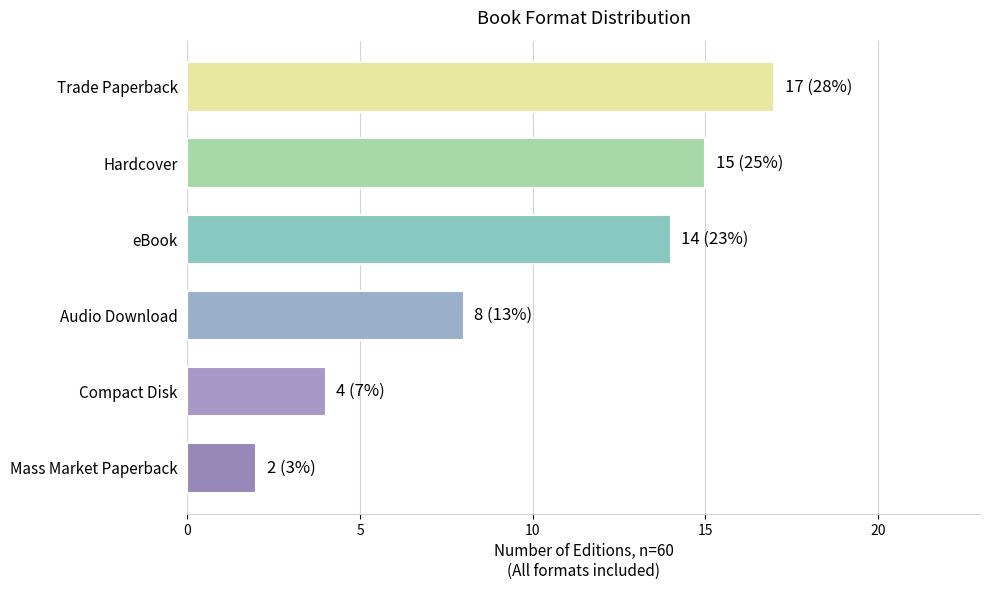

Which label corresponds to the largest value in the chart?

Trade Paperback